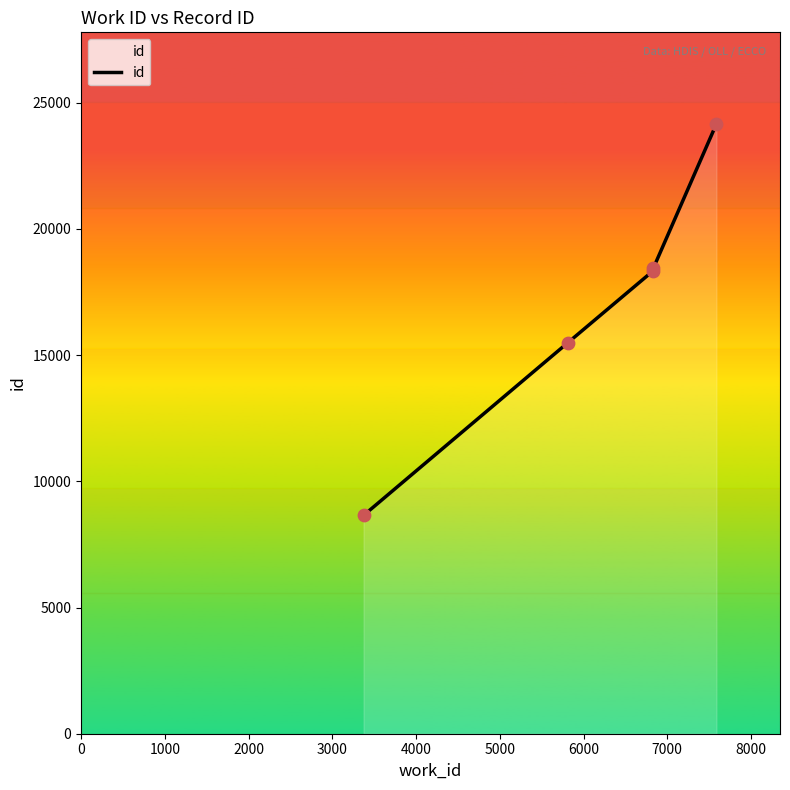

Approximately how many times larger is the value at 3000 compared to 2000?

1.0